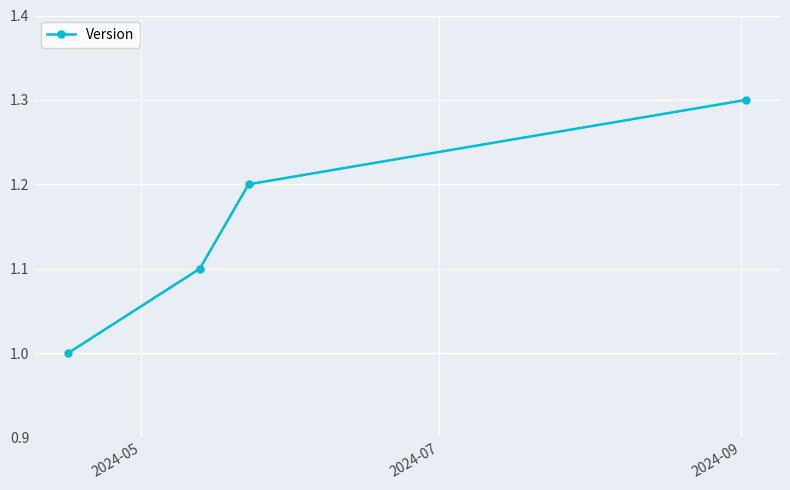

How many categories are shown in the chart?

4